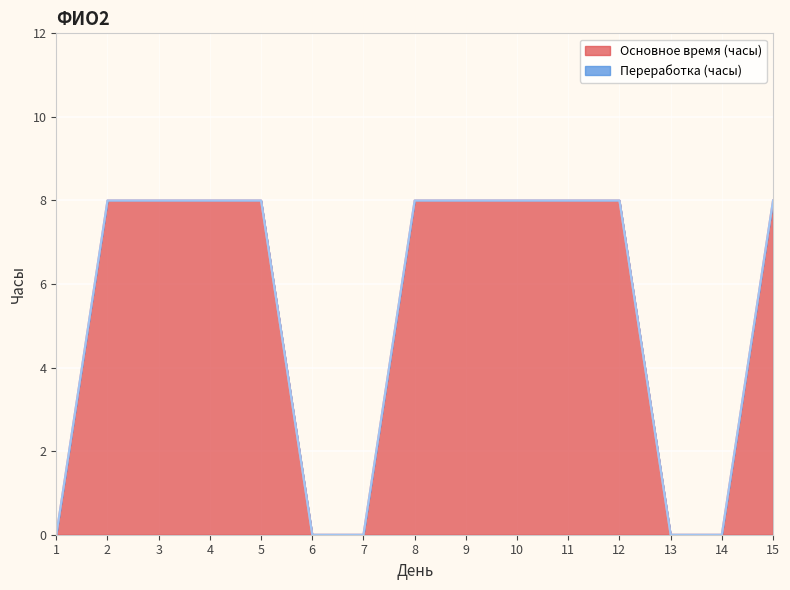

Count the values in the range 0 to 8.

15